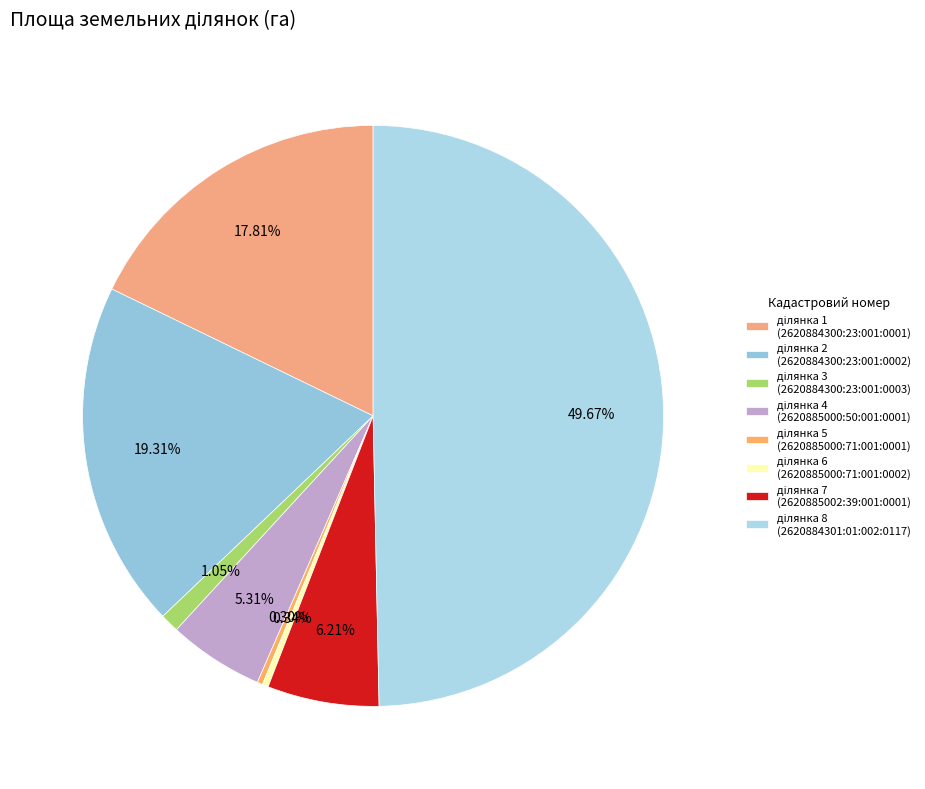

What is the smallest slice in the pie chart?

2620885000:71:001:0001